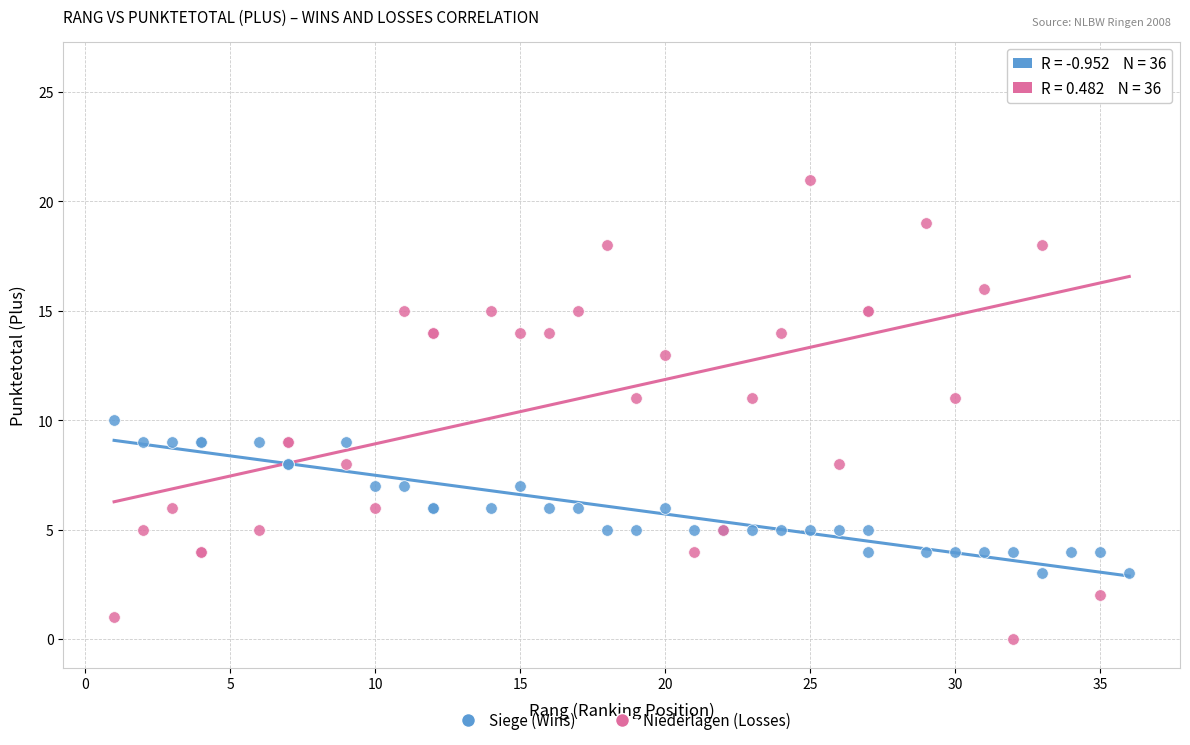

What are all the series names shown in the legend?

Siege (Wins), Niederlagen (Losses)